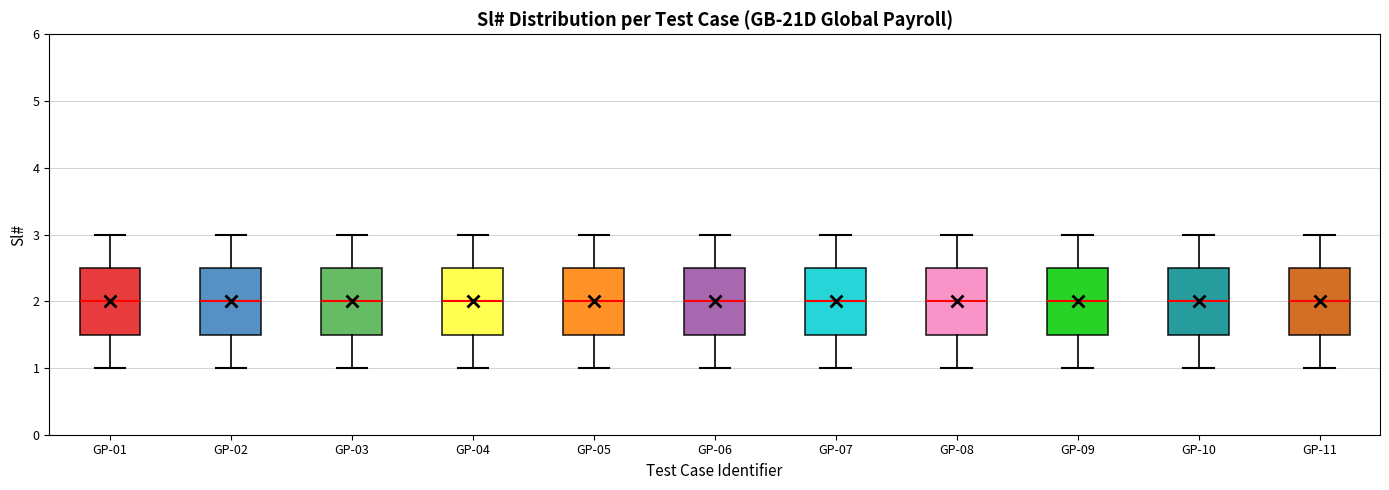

Reading left to right, transcribe this box plot: for each box, give where its median line is, the range the box spans, and where its two whiskers end, as read against the y-axis. The values are not printed on the chart, so give them approximately, as read against the axis.

GP-01: median 2.0, box 1.5 to 2.5, whiskers 1.0 to 3.0
GP-02: median 2.0, box 1.5 to 2.5, whiskers 1.0 to 3.0
GP-03: median 2.0, box 1.5 to 2.5, whiskers 1.0 to 3.0
GP-04: median 2.0, box 1.5 to 2.5, whiskers 1.0 to 3.0
GP-05: median 2.0, box 1.5 to 2.5, whiskers 1.0 to 3.0
GP-06: median 2.0, box 1.5 to 2.5, whiskers 1.0 to 3.0
GP-07: median 2.0, box 1.5 to 2.5, whiskers 1.0 to 3.0
GP-08: median 2.0, box 1.5 to 2.5, whiskers 1.0 to 3.0
GP-09: median 2.0, box 1.5 to 2.5, whiskers 1.0 to 3.0
GP-10: median 2.0, box 1.5 to 2.5, whiskers 1.0 to 3.0
GP-11: median 2.0, box 1.5 to 2.5, whiskers 1.0 to 3.0